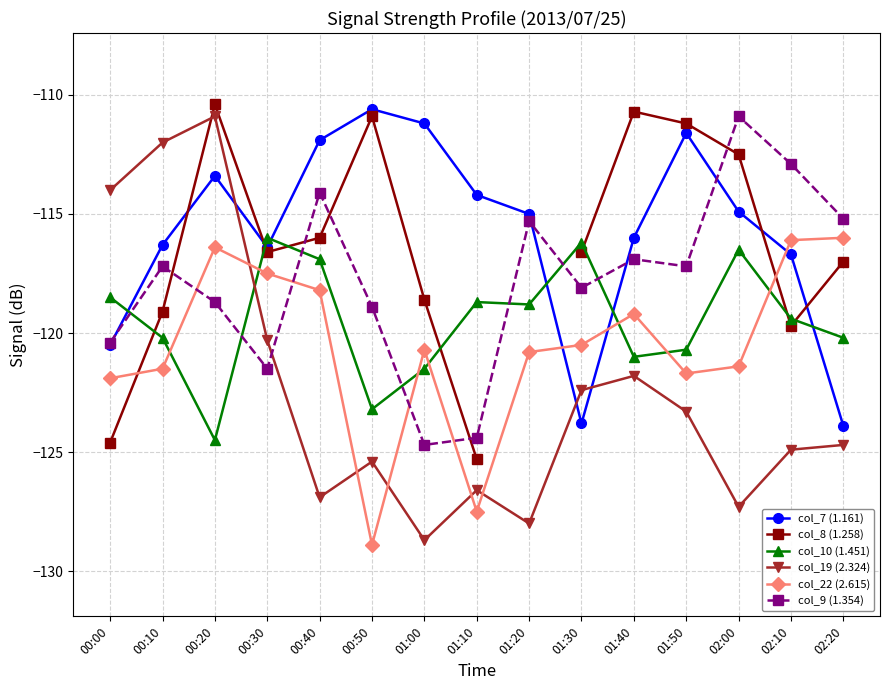

The col_22 (2.615) series shows -120.5 at 01:30. True or false?

True